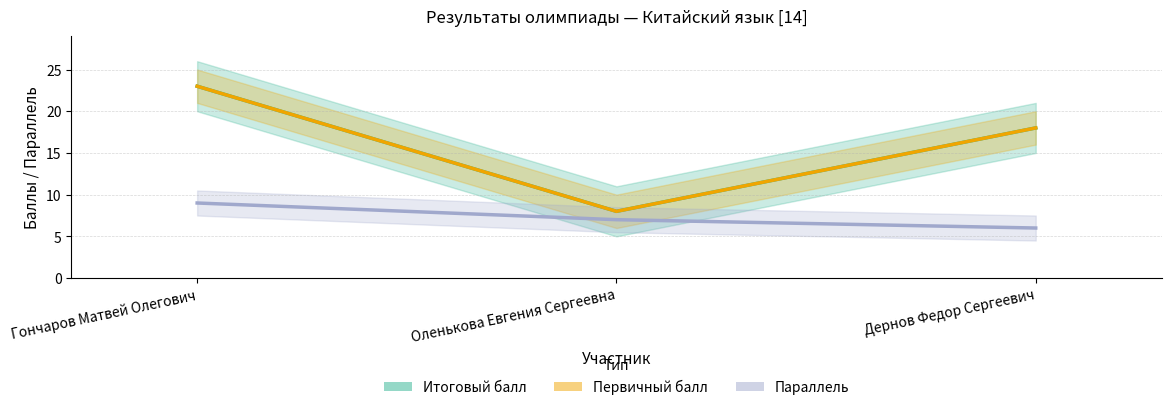

Is it true that Первичный балл equals 23 at Гончаров Матвей Олегович?

True